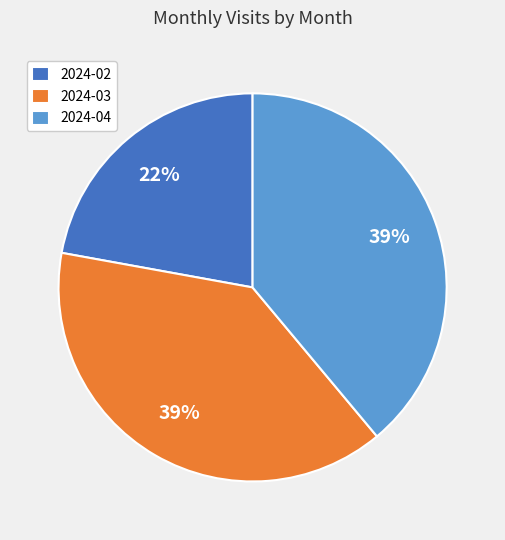

Is it true that 2024-02 is 8% of the pie?

False